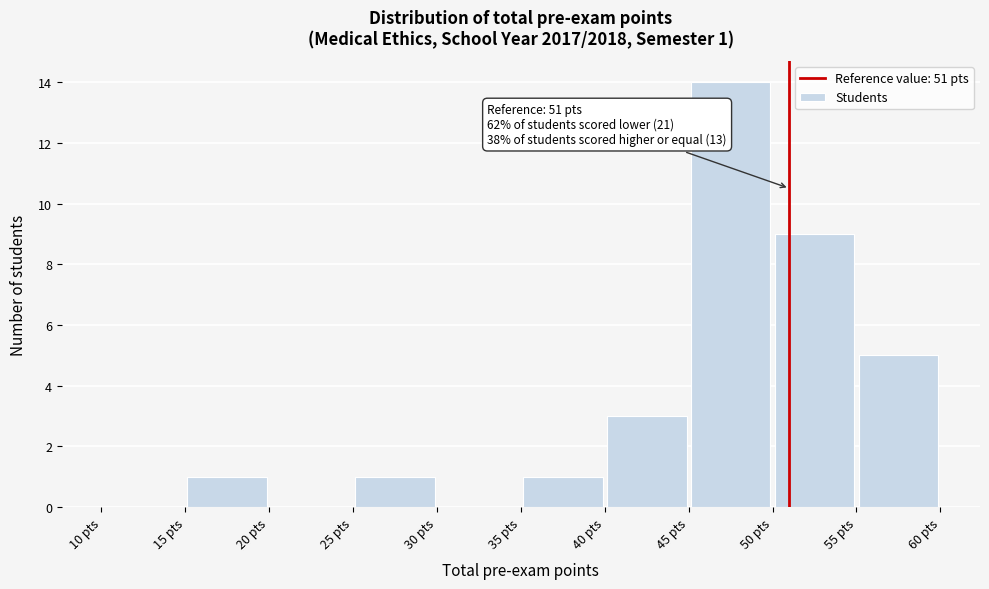

Which range on the x-axis has the tallest bar?

45 to 50